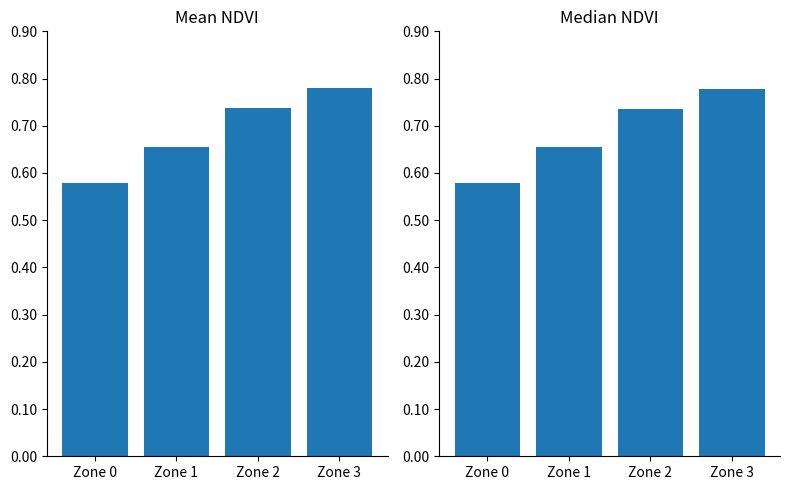

What is the sum of the Median NDVI values at Zone 1 and Zone 0?

1.2